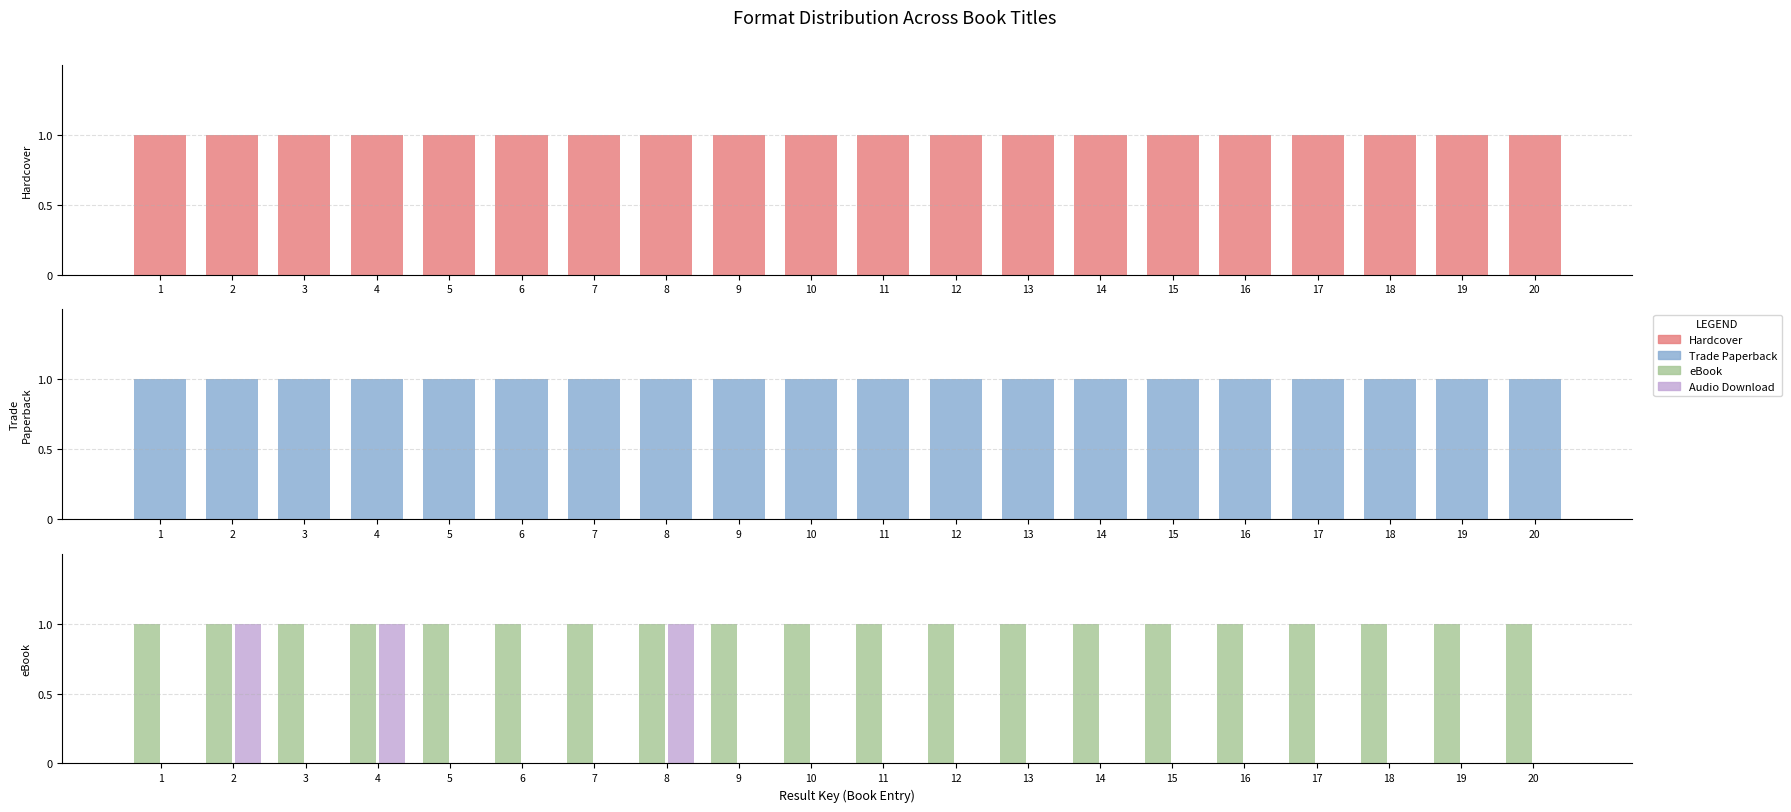

Which category has the highest value across all series?

1